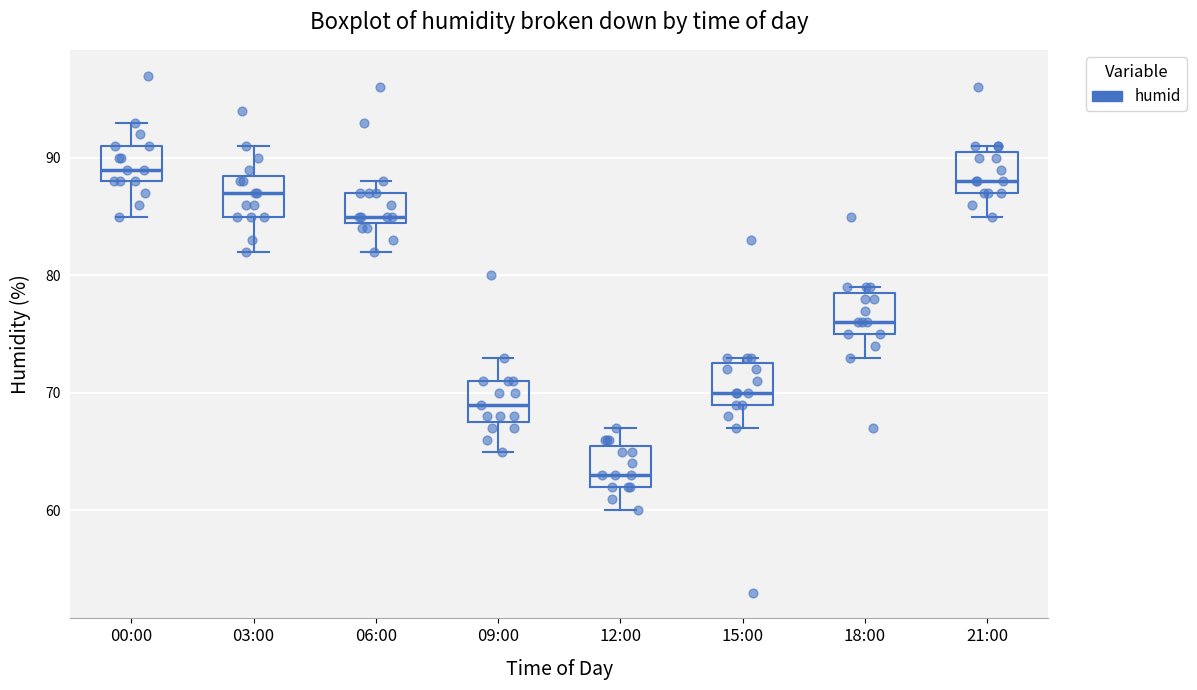

Reading left to right, transcribe this box plot: for each box, give where its median line is, the range the box spans, and where its two whiskers end, as read against the y-axis. The values are not printed on the chart, so give them approximately, as read against the axis.

00:00: median 89, box 88 to 91, whiskers 85 to 93
03:00: median 87, box 85 to 89, whiskers 82 to 91
06:00: median 85 (just above the box's lower edge), box 85 to 87, whiskers 82 to 88
09:00: median 69, box 68 to 71, whiskers 65 to 73
12:00: median 63, box 62 to 66, whiskers 60 to 67
15:00: median 70, box 69 to 73, whiskers 67 to 73 (just above the box's upper edge)
18:00: median 76, box 75 to 79, whiskers 73 to 79 (just above the box's upper edge)
21:00: median 88, box 87 to 91, whiskers 85 to 91 (just above the box's upper edge)